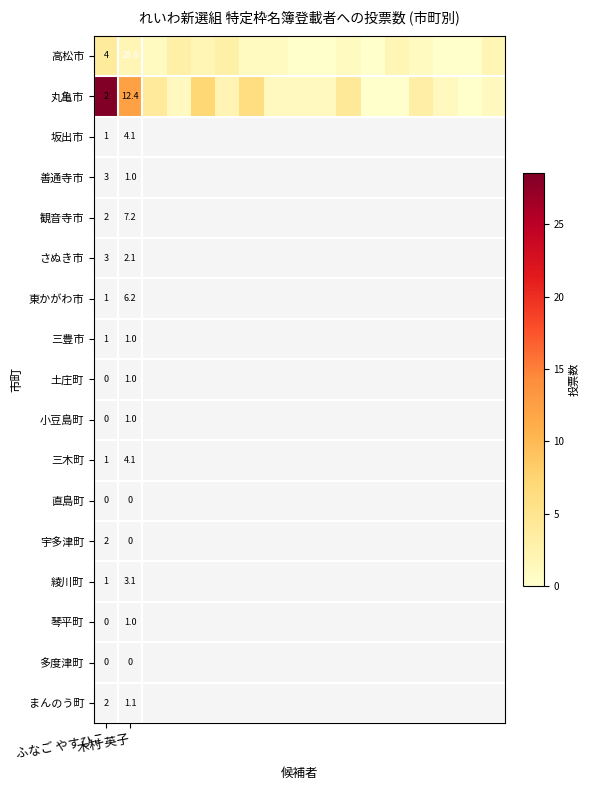

Which series has the largest total across all categories?

丸亀市